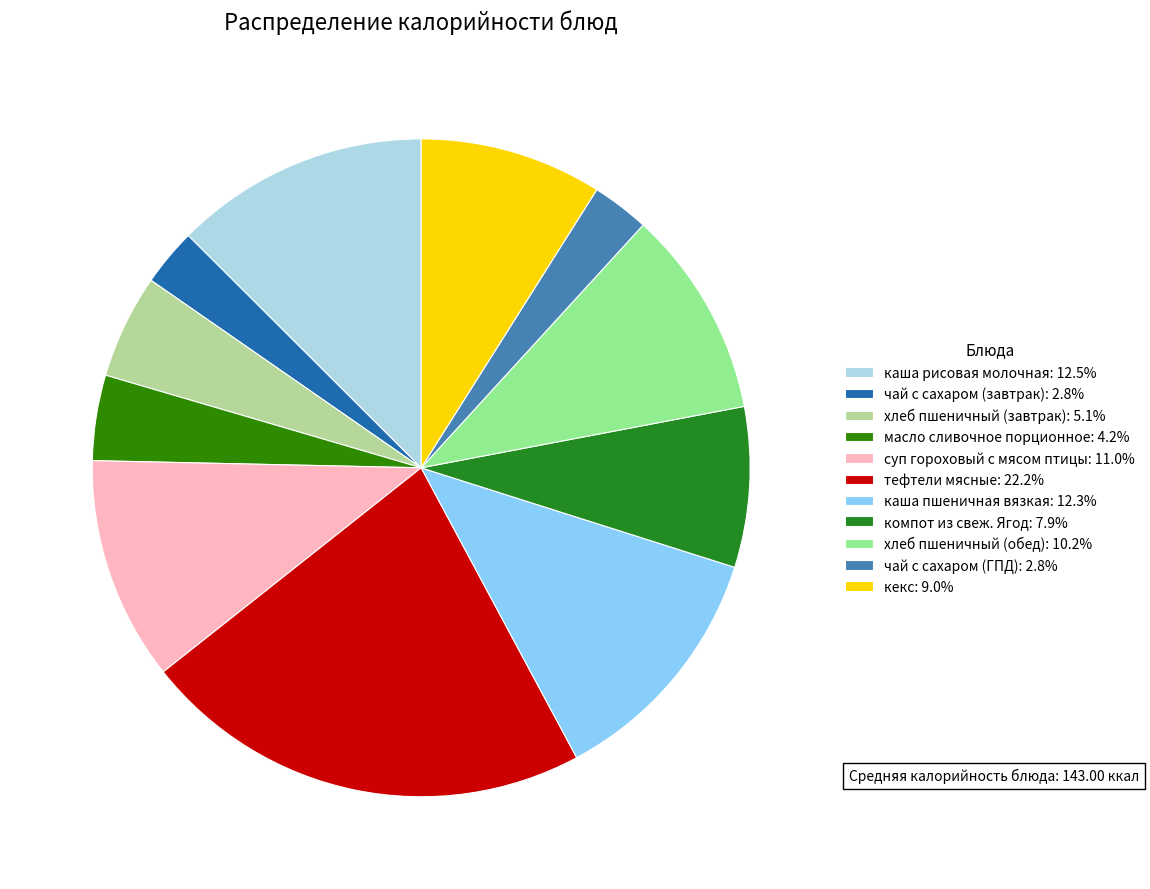

Is it true that каша пшеничная вязкая is 24% of the pie?

False